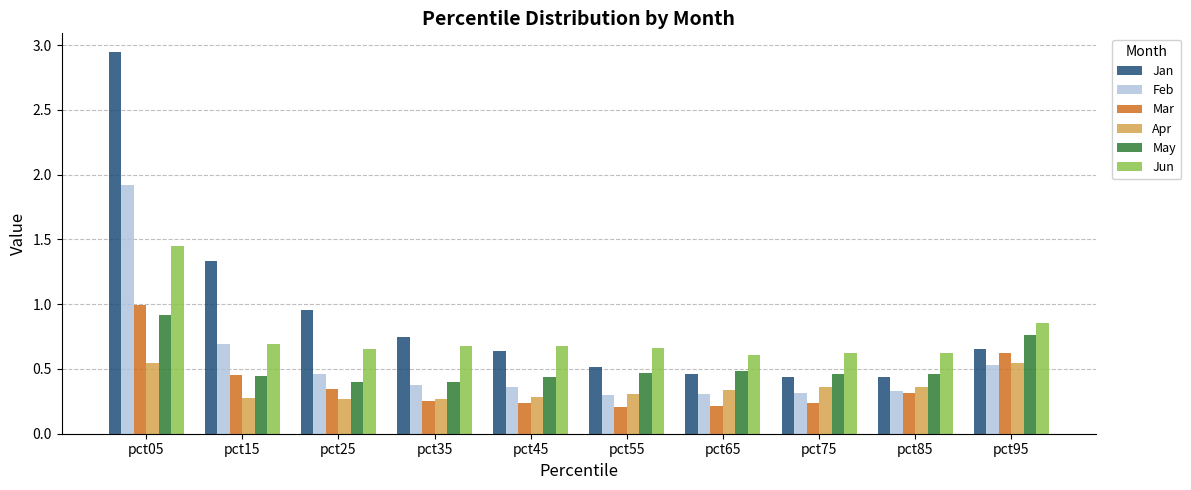

The value of Mar at pct35 is 0.3. True or false?

True